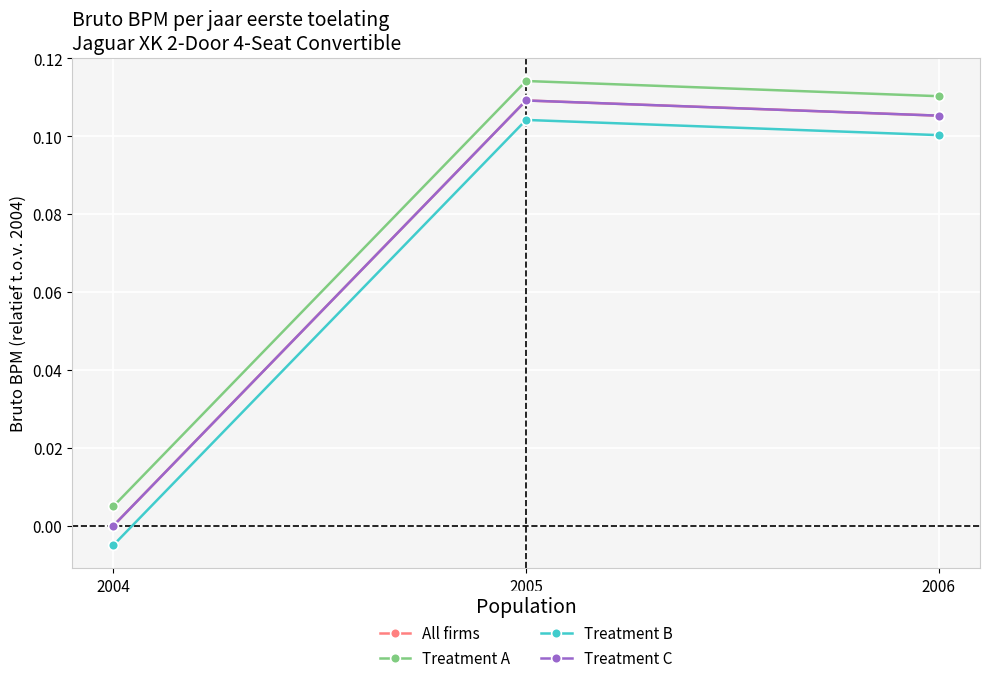

The value of Treatment A at 2006 is 0.1. True or false?

True